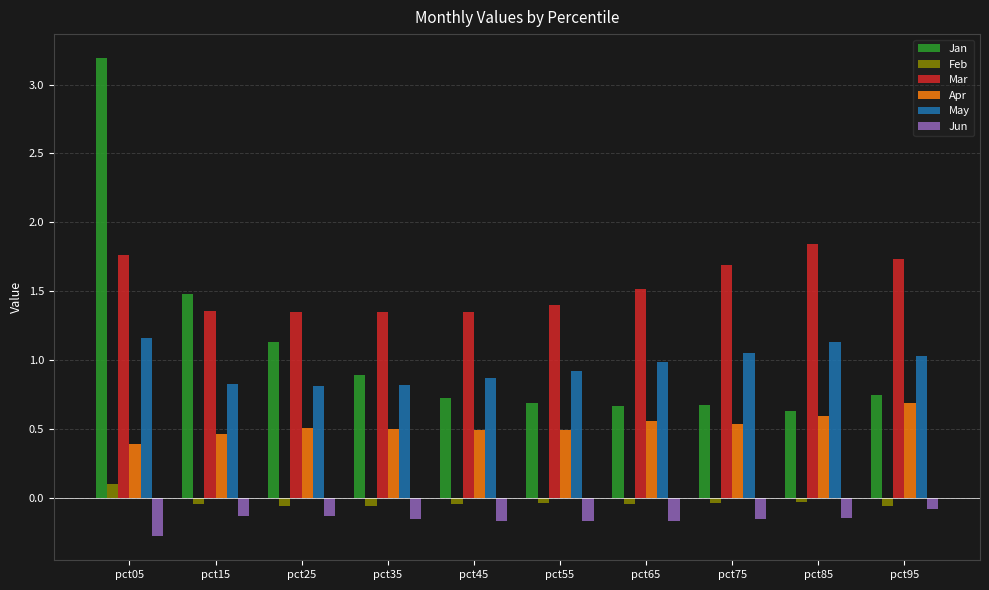

The value of Apr at pct25 is 0.5. True or false?

True